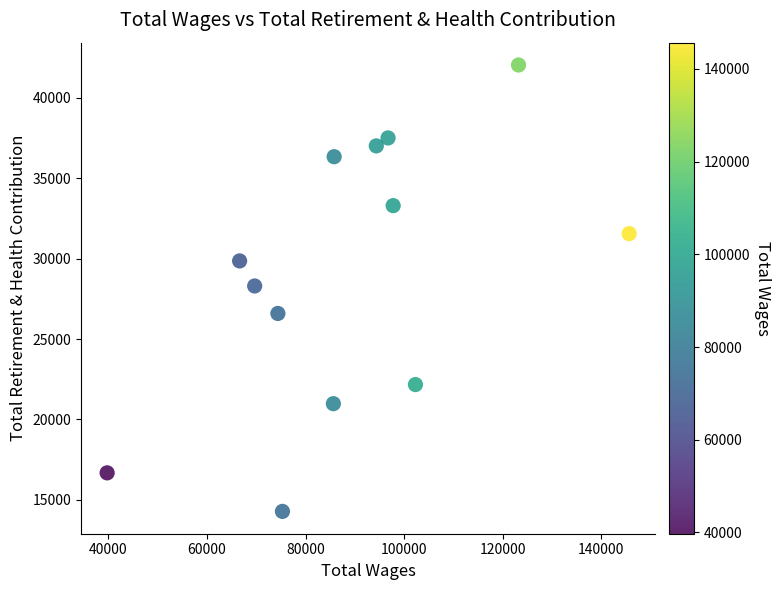

What is the range of X values (max minus min)?

105942